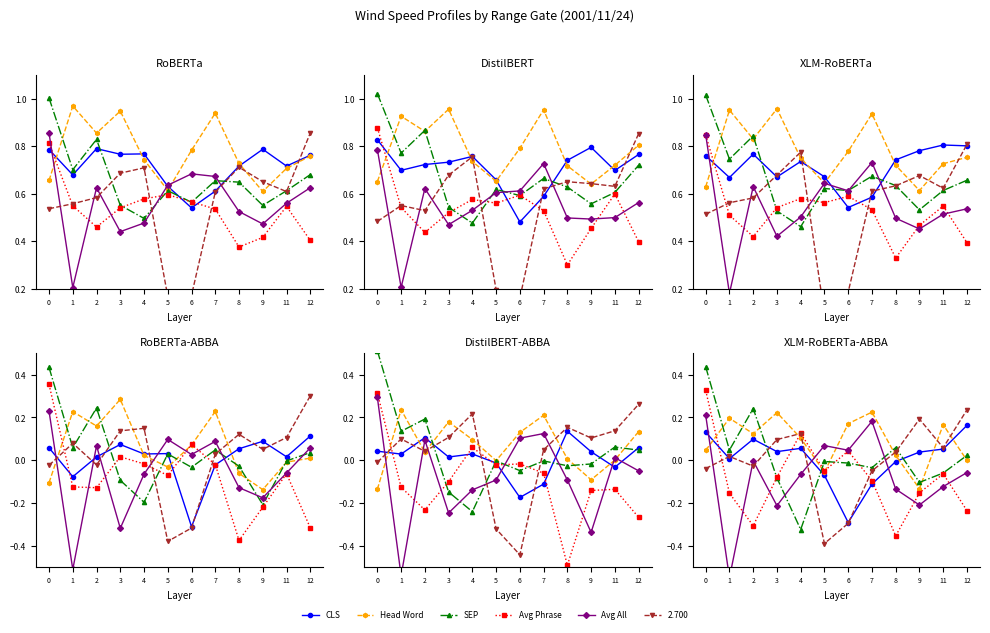

What is the difference between the Avg All values at 7 and 11?

0.3